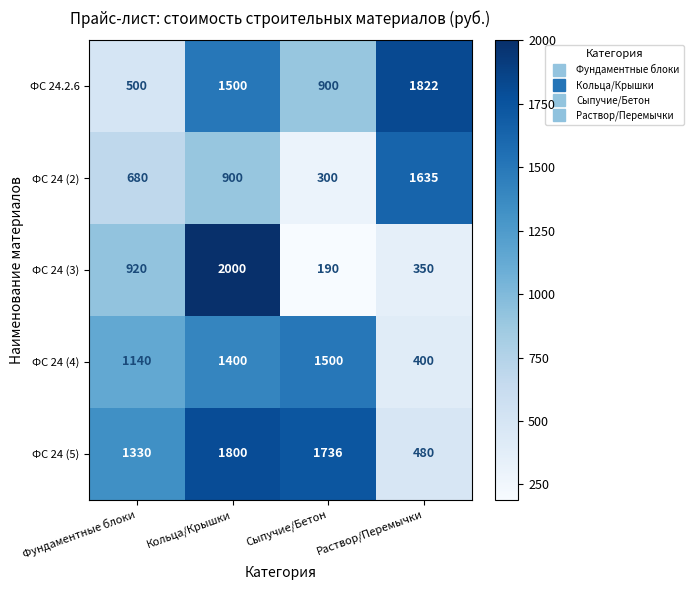

How many data points does each series have?

4